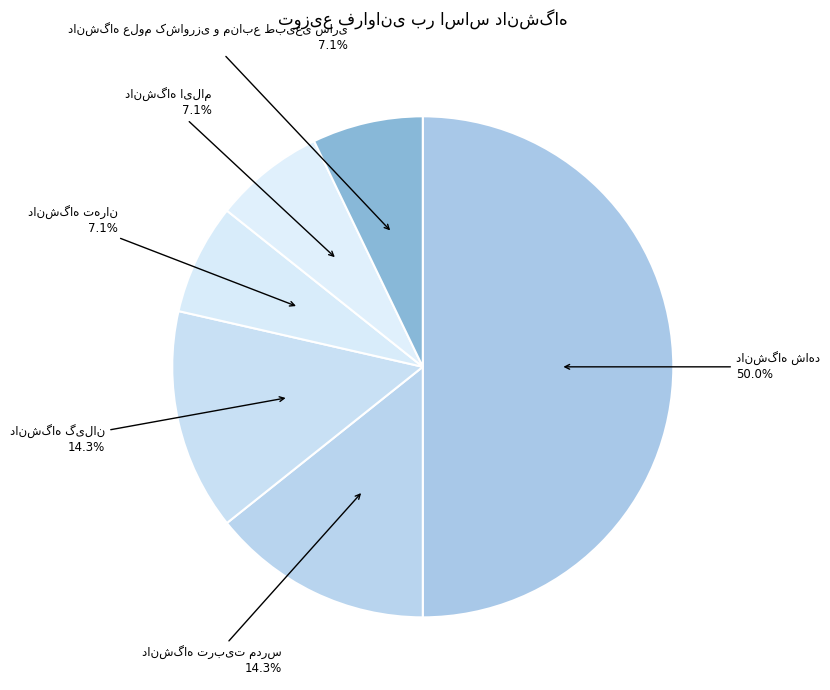

Count the number of slices in the pie.

6